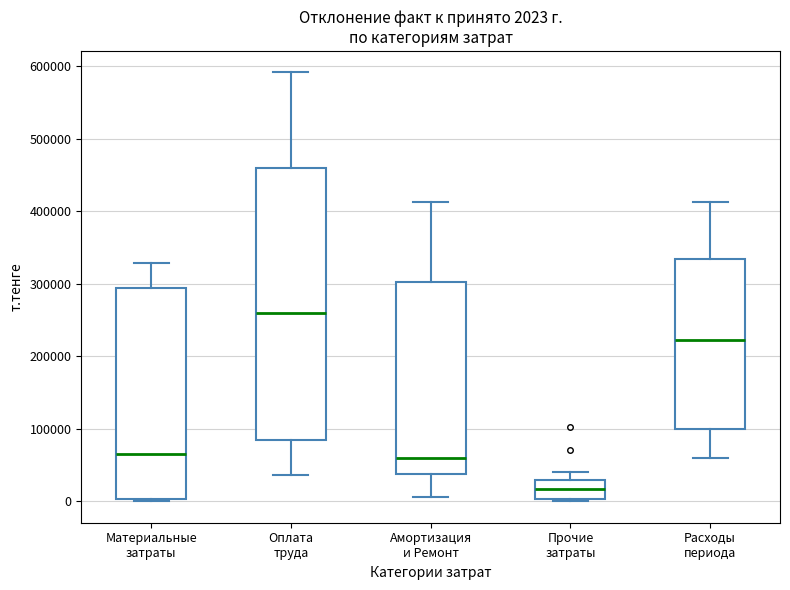

Which box is the tallest, from its lower edge to its upper edge?

Оплата труда